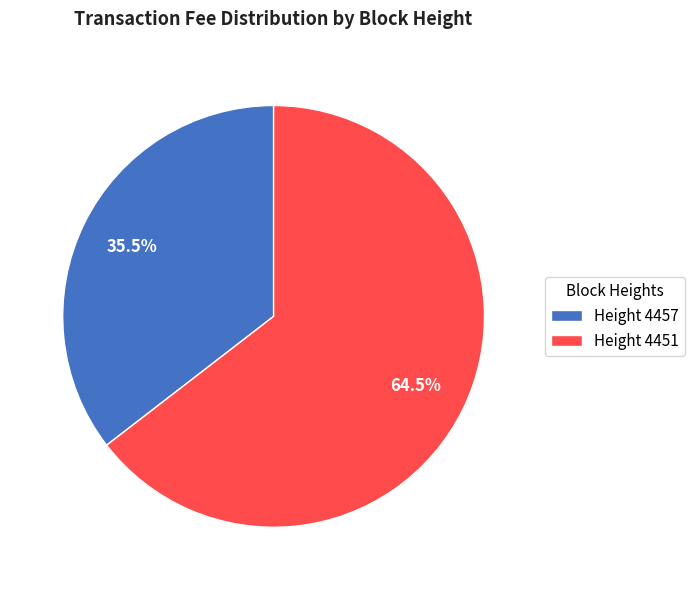

Between Height 4451 and Height 4457, which is larger?

Height 4451